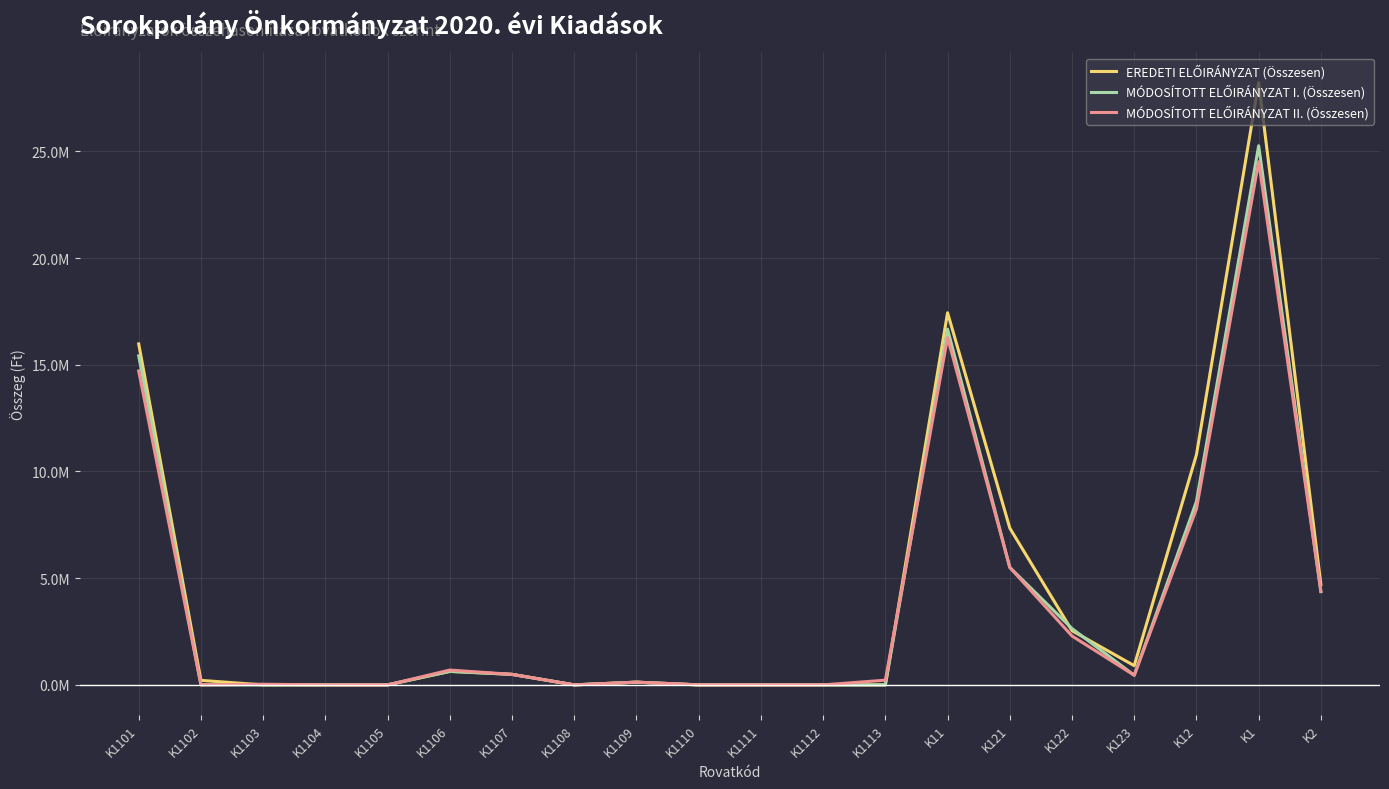

Is the value of MÓDOSÍTOTT ELŐIRÁNYZAT I. (Összesen) at K1101 greater than the value of EREDETI ELŐIRÁNYZAT (Összesen) at K1102?

Yes